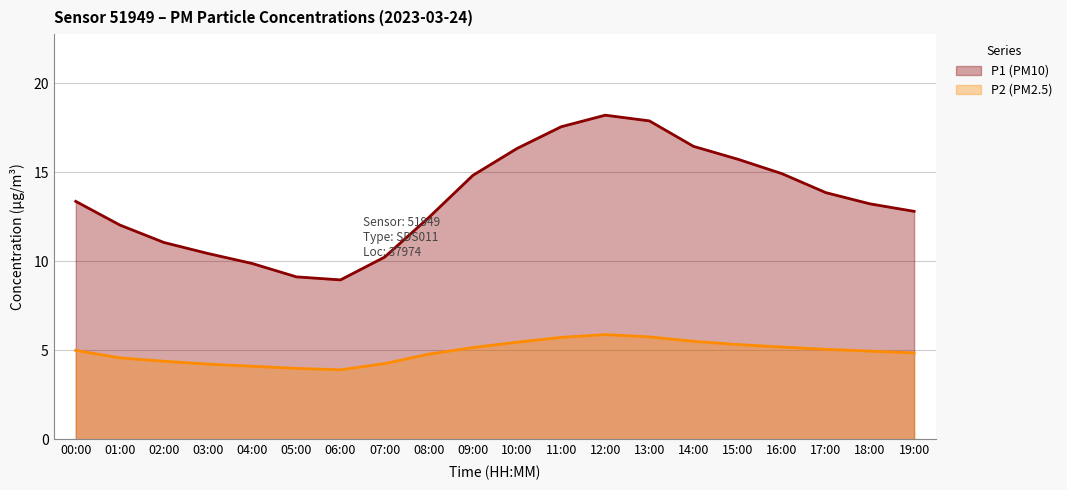

True or false: P1 and P2 cross at least once.

False